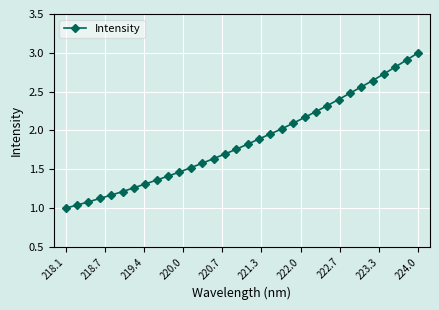

What is the value of the 26th point from the left?

2.5